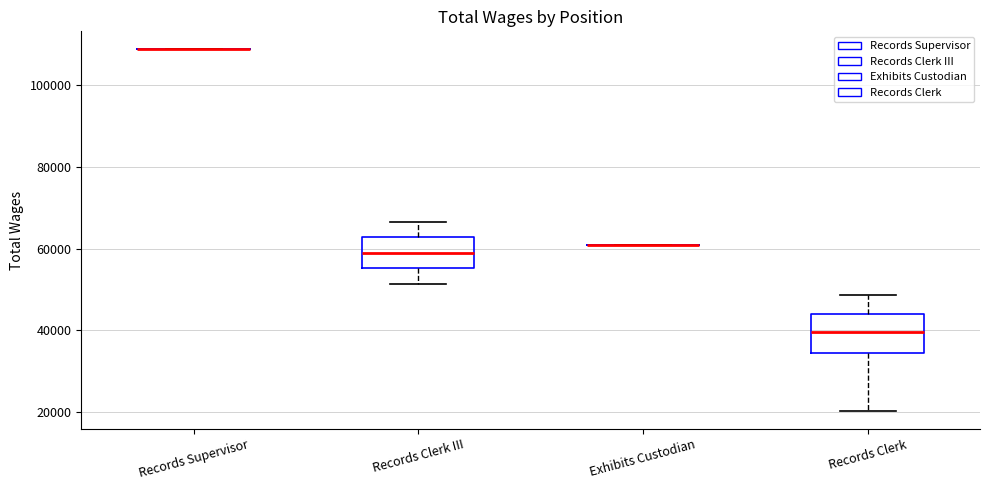

Reading left to right, transcribe this box plot: for each box, give where its median line is, the range the box spans, and where its two whiskers end, as read against the y-axis. The values are not printed on the chart, so give them approximately, as read against the axis.

Records Supervisor: box collapsed to a line at 108000, whiskers 108000 to 108000
Records Clerk III: median 58000, box 56000 to 62000, whiskers 52000 to 66000
Exhibits Custodian: box collapsed to a line at 60000, whiskers 60000 to 60000
Records Clerk: median 40000, box 34000 to 44000, whiskers 20000 to 48000